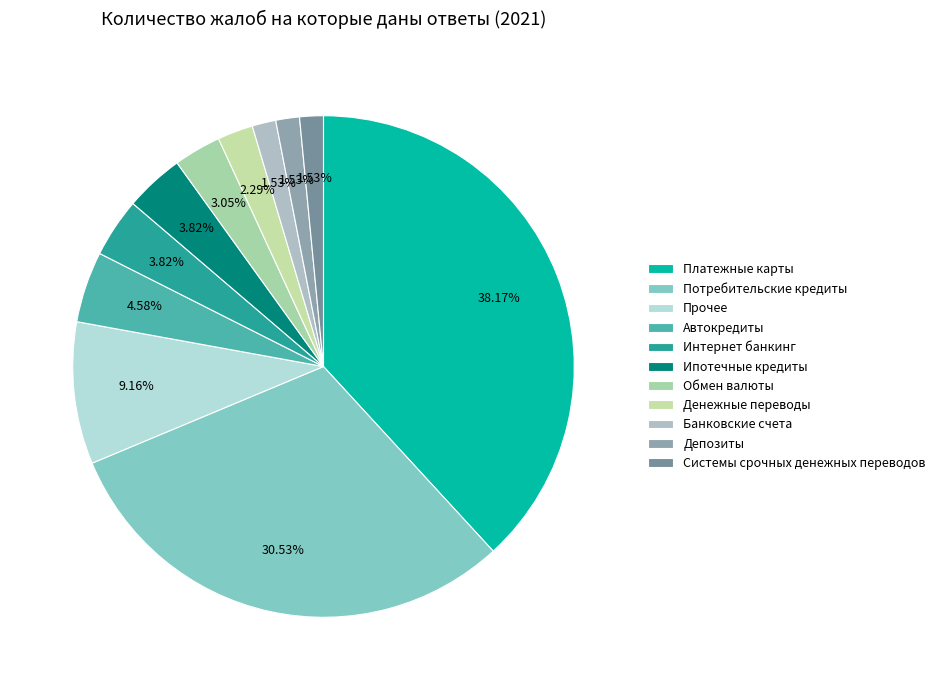

The Прочее slice represents 9% of the pie. True or false?

True